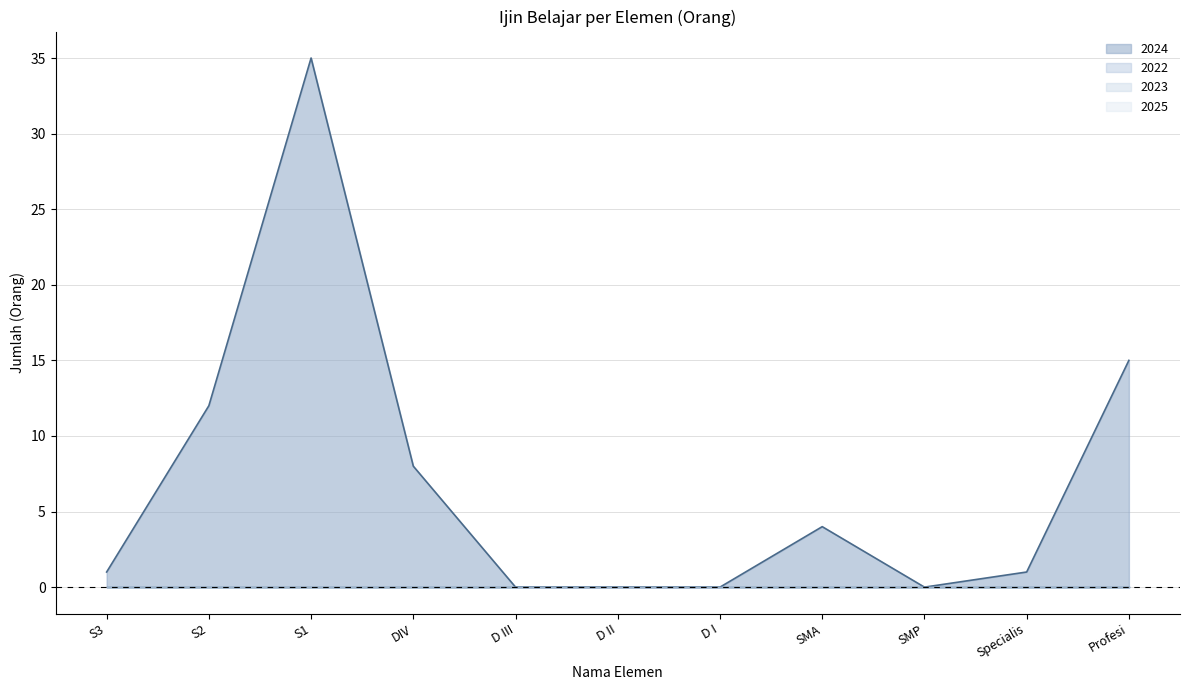

At which label does 2022 reach its minimum?

S3